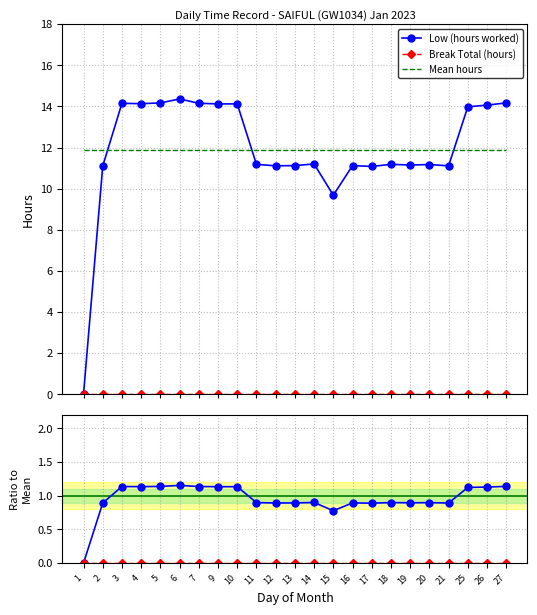

At which category does the chart reach its peak across all series?

6